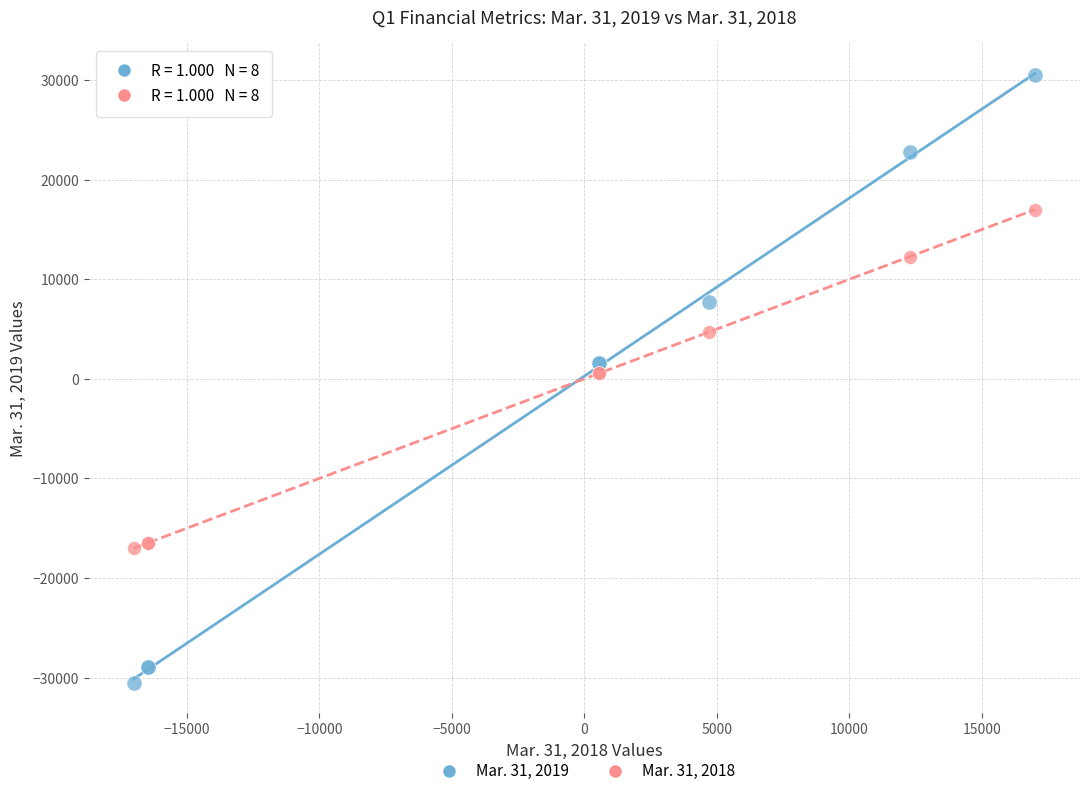

What are all the series names shown in the legend?

Mar. 31, 2019, Mar. 31, 2018